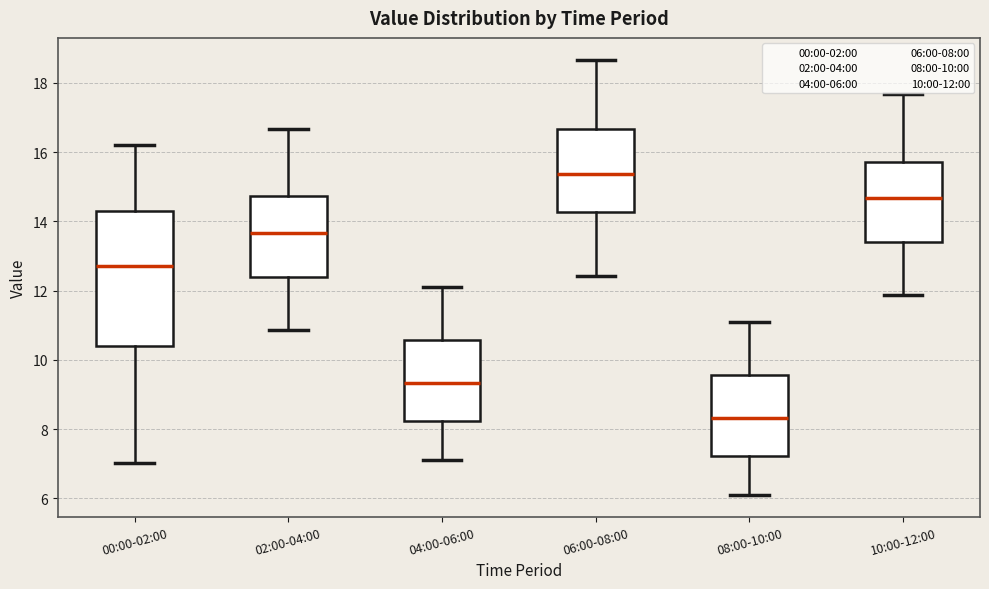

Reading left to right, transcribe this box plot: for each box, give where its median line is, the range the box spans, and where its two whiskers end, as read against the y-axis. The values are not printed on the chart, so give them approximately, as read against the axis.

00:00-02:00: median 12.8, box 10.4 to 14.4, whiskers 7.0 to 16.2
02:00-04:00: median 13.6, box 12.4 to 14.8, whiskers 10.8 to 16.6
04:00-06:00: median 9.4, box 8.2 to 10.6, whiskers 7.2 to 12.2
06:00-08:00: median 15.4, box 14.2 to 16.6, whiskers 12.4 to 18.6
08:00-10:00: median 8.4, box 7.2 to 9.6, whiskers 6.2 to 11.2
10:00-12:00: median 14.6, box 13.4 to 15.8, whiskers 11.8 to 17.6